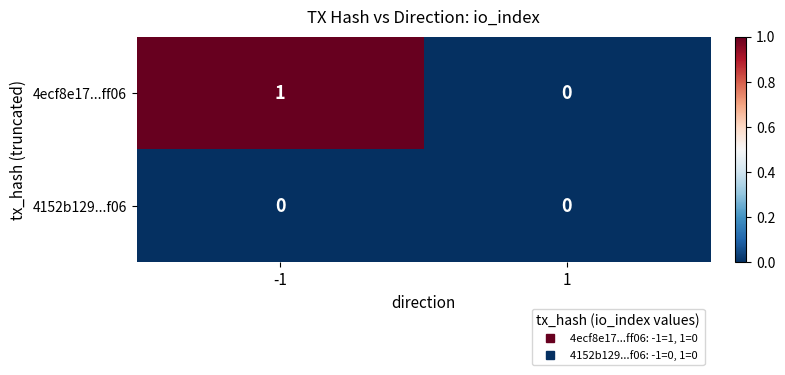

Between -1 and 1, which series saw the biggest shift?

4ecf8e17...ff06